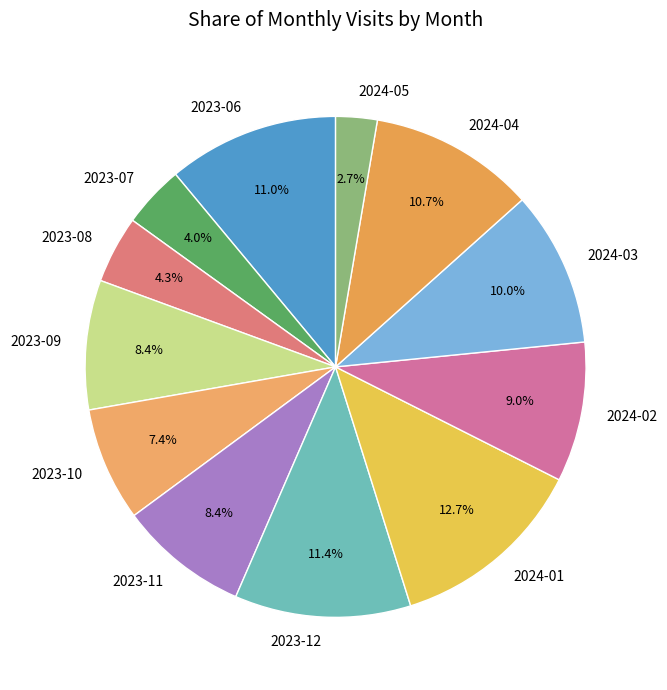

Which has a higher value, 2023-10 or 2023-12?

2023-12